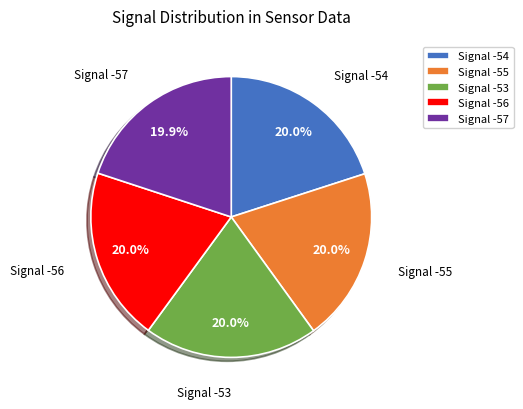

To the nearest percent, what percentage of the pie is Signal -53?

20%